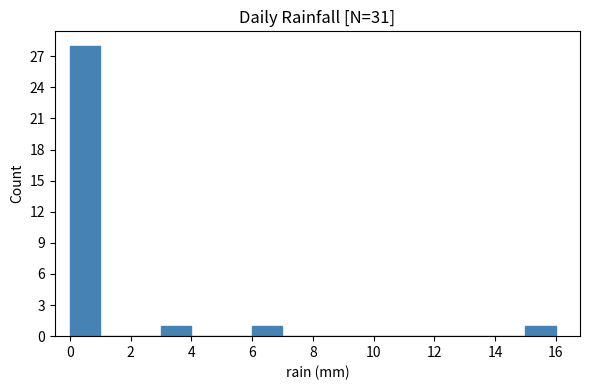

Reading left to right, list every bar in this chart as the range it spans on the x-axis followed by its height. The values are not printed on the chart, so give them approximately, as read against the axis.

0 to 1: 28
1 to 2: 0
2 to 3: 0
3 to 4: 1
4 to 5: 0
5 to 6: 0
6 to 7: 1
7 to 8: 0
8 to 9: 0
9 to 10: 0
10 to 11: 0
11 to 12: 0
12 to 13: 0
13 to 14: 0
14 to 15: 0
15 to 16: 1